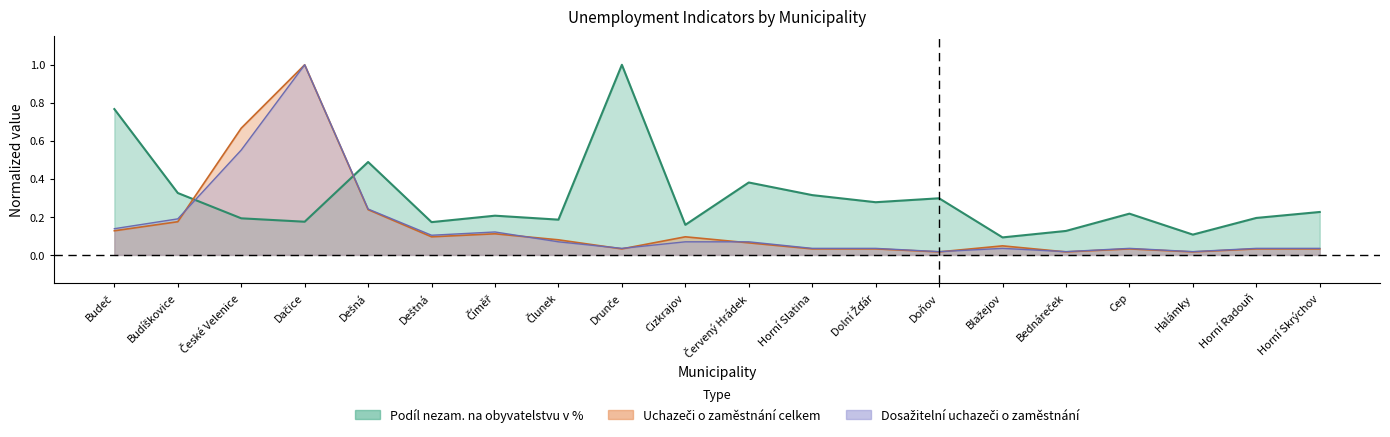

After their last crossing, which series has the higher values: Dosažitelní uchazeči o zaměstnání or Uchazeči o zaměstnání celkem?

Dosažitelní uchazeči o zaměstnání